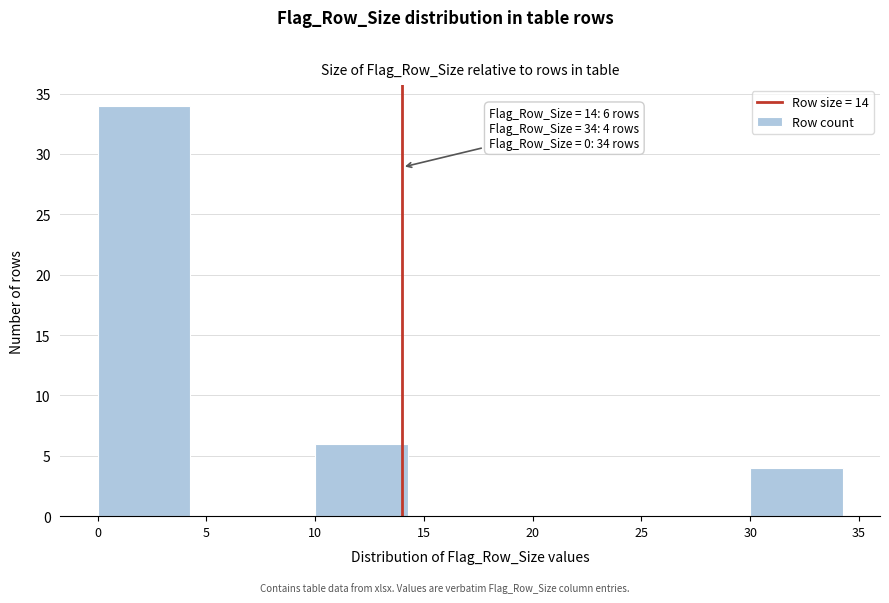

Over which range of the x-axis is the bar tallest?

0 to 5